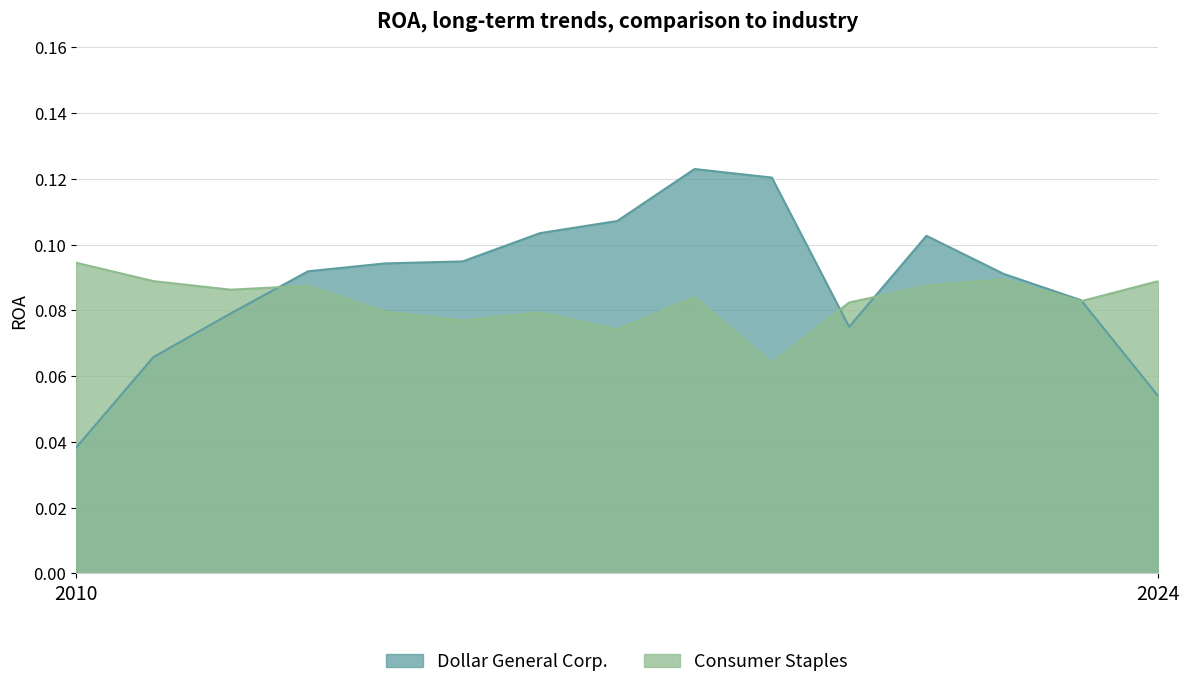

What is the total value across all series at 2014-01-31?

0.2